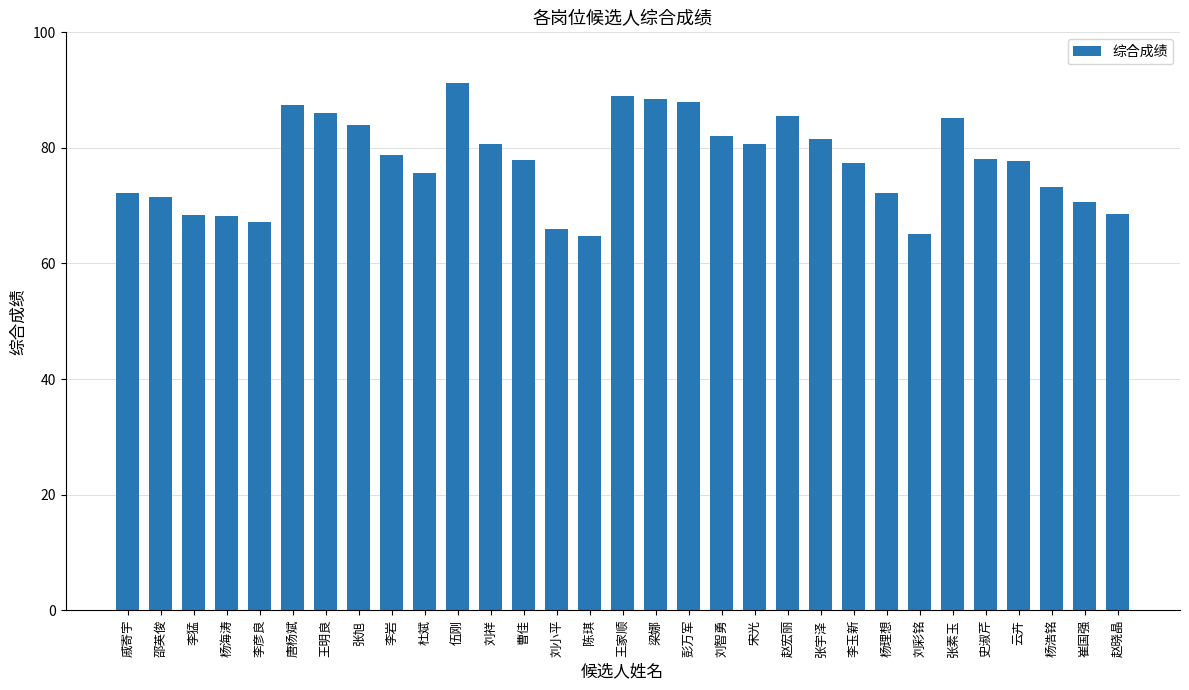

What is the smallest value displayed?

64.8